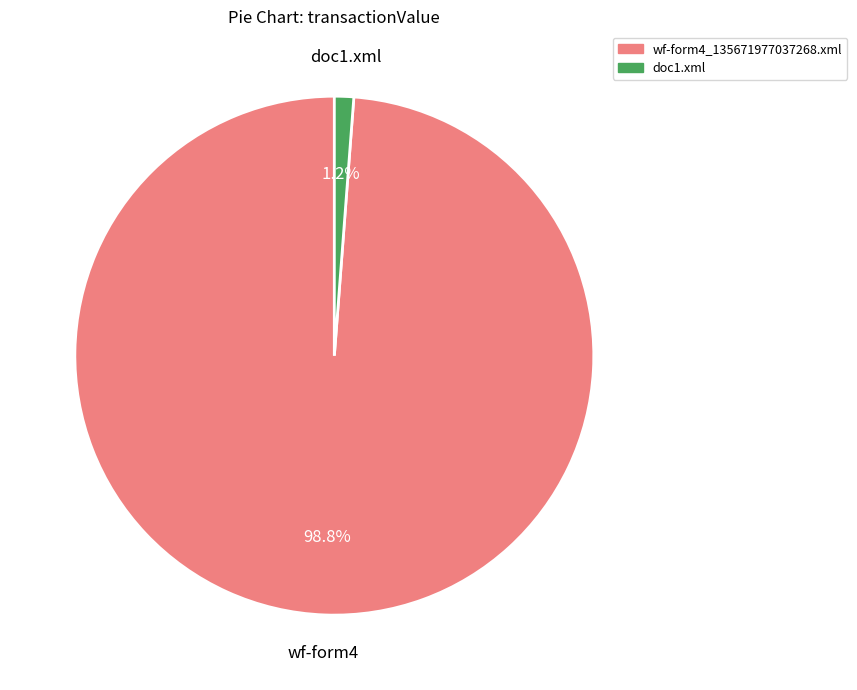

Which category has the smallest portion of the pie?

doc1.xml